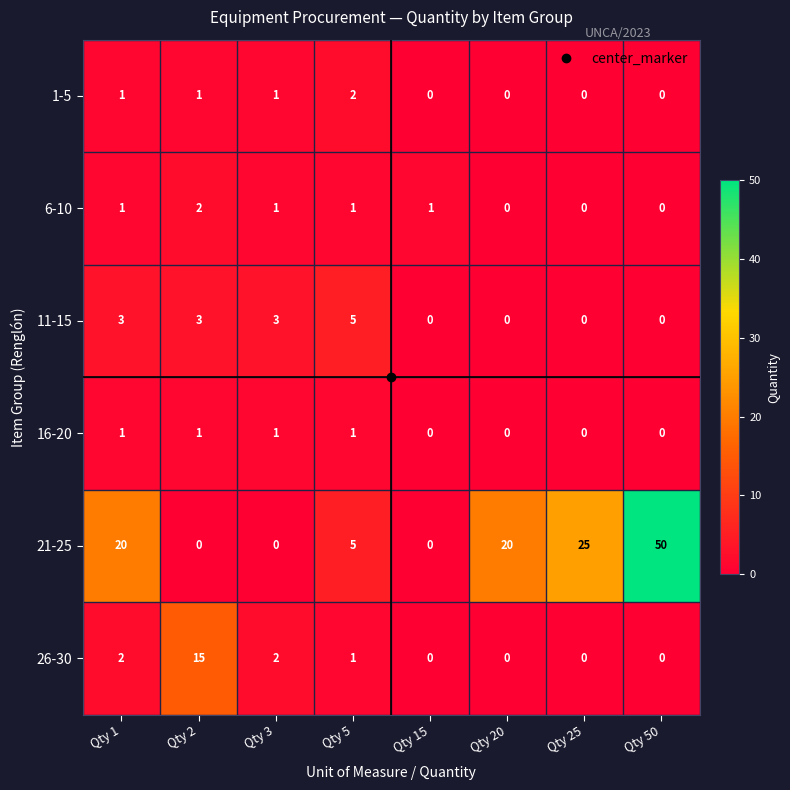

What is the greatest value displayed?

50